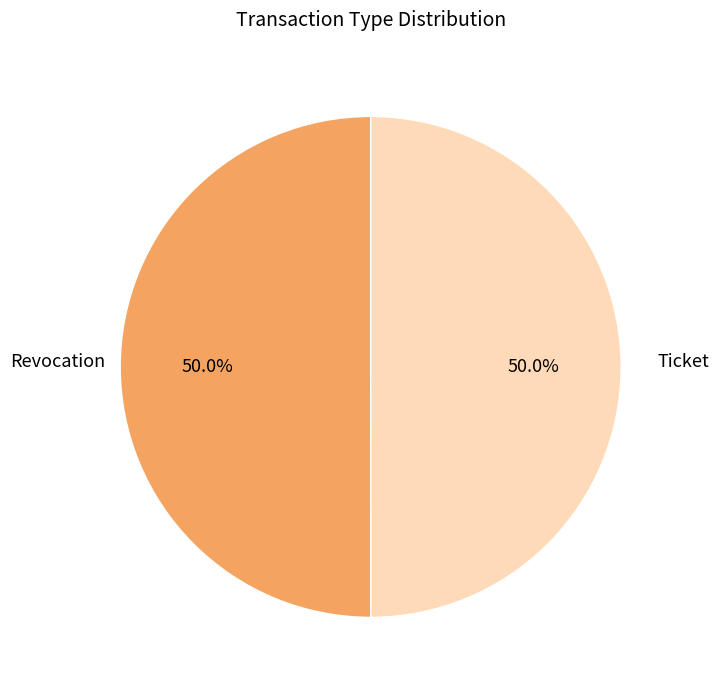

How many slices are in this pie chart?

2